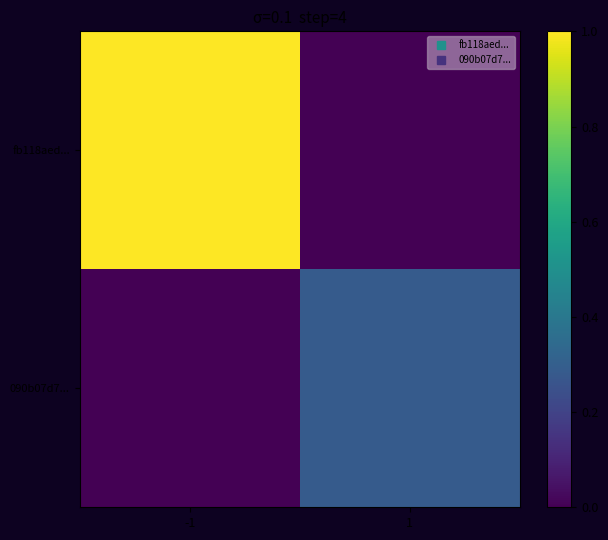

Between -1 and 1, which is larger?

-1